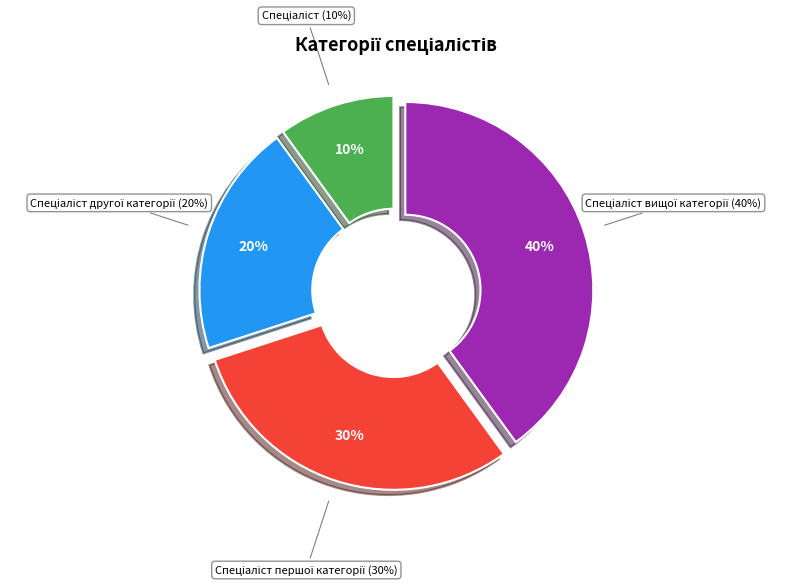

Count the number of slices in the pie.

4